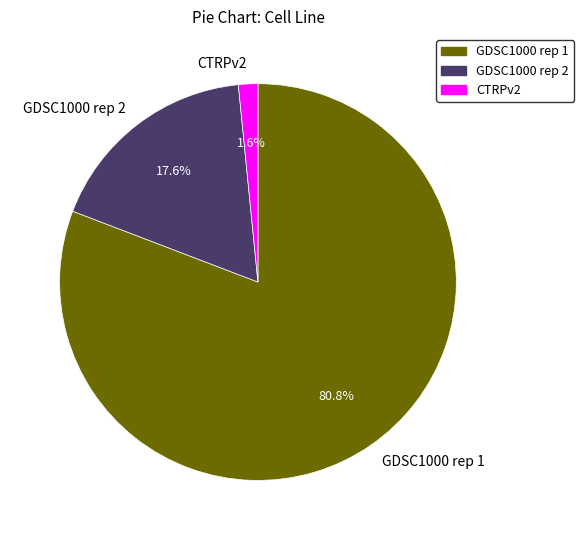

To the nearest percent, what is the difference between the largest and smallest slice percentages?

79%